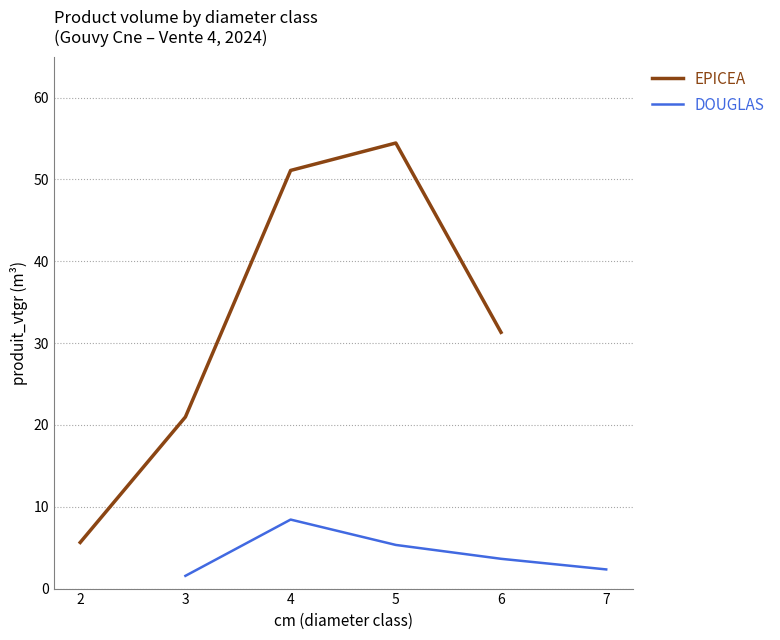

True or false: DOUGLAS has a value of 8.4 at 4.

True